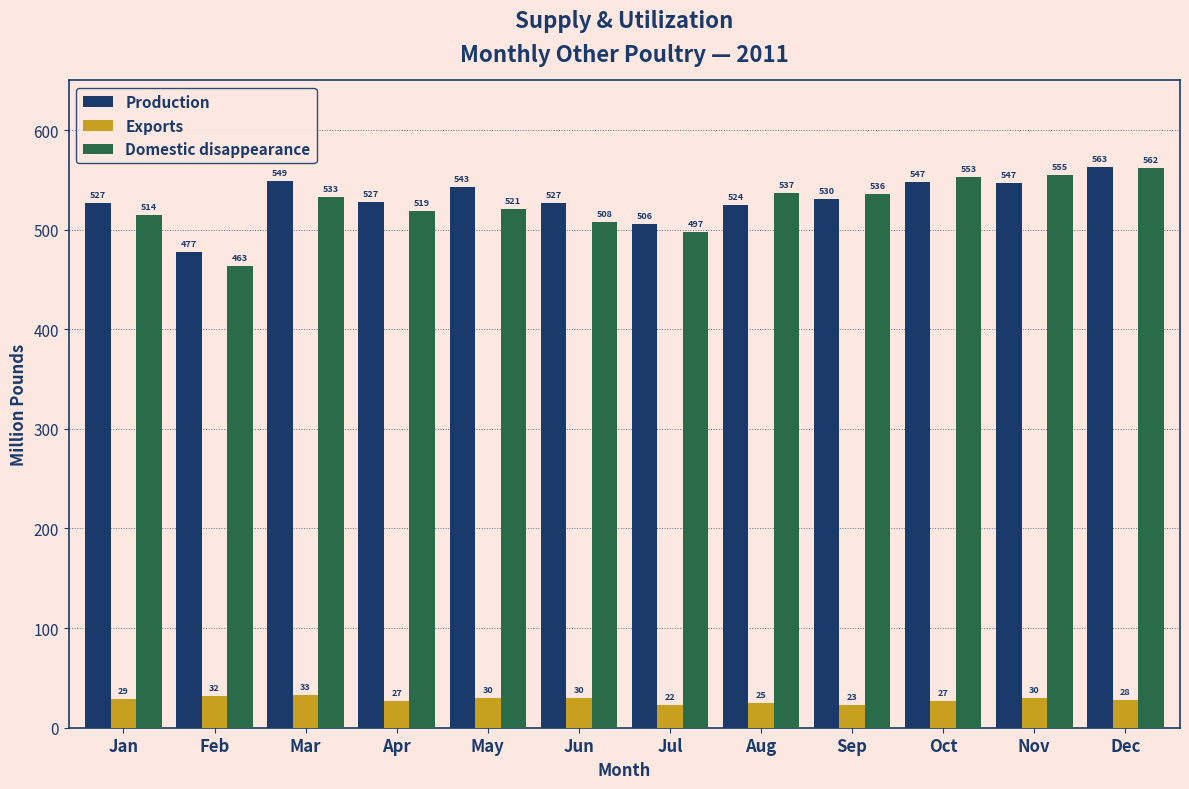

Is it true that Domestic disappearance equals 254.9 at Mar?

False